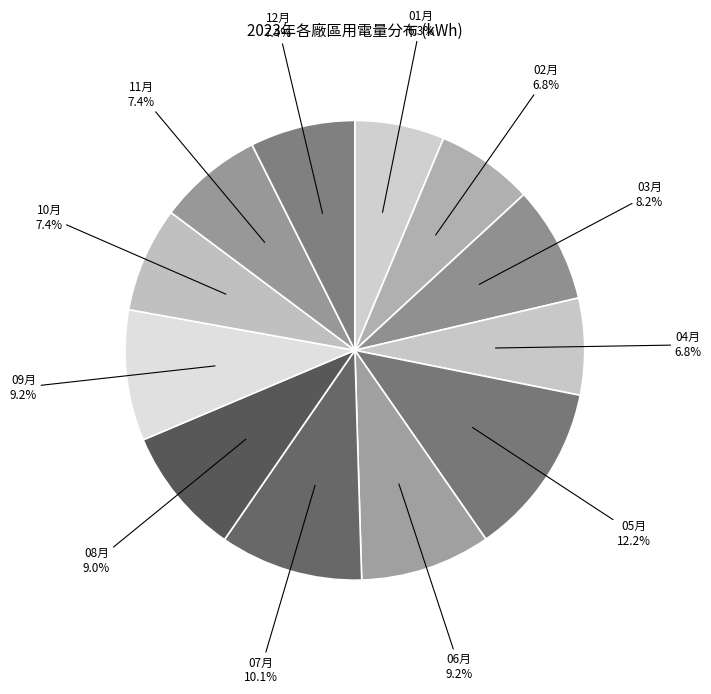

To the nearest percent, what is the average slice percentage?

8%